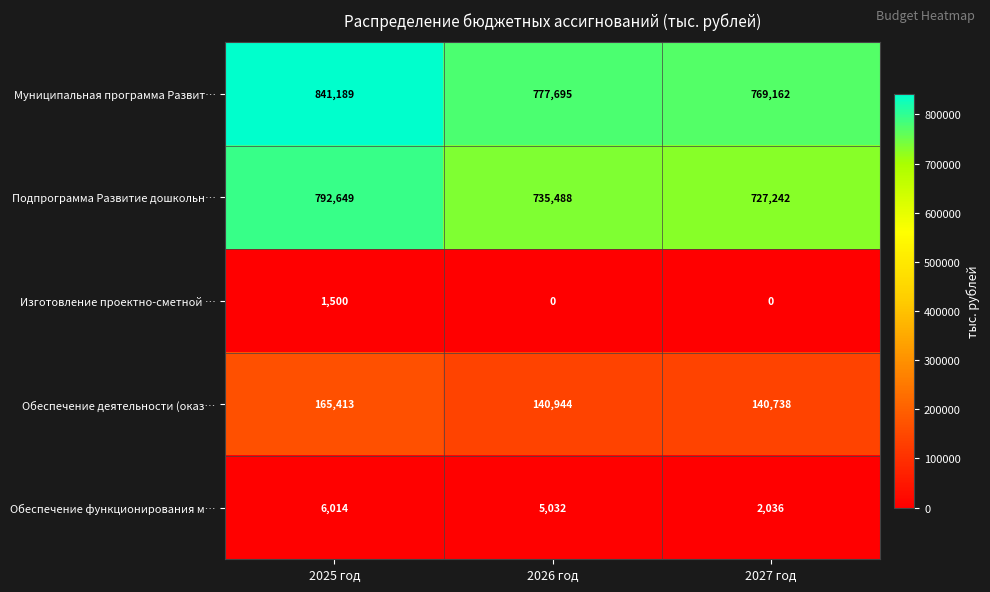

Is it true that Изготовление проектно-сметной … equals 0 at 2027 год?

True